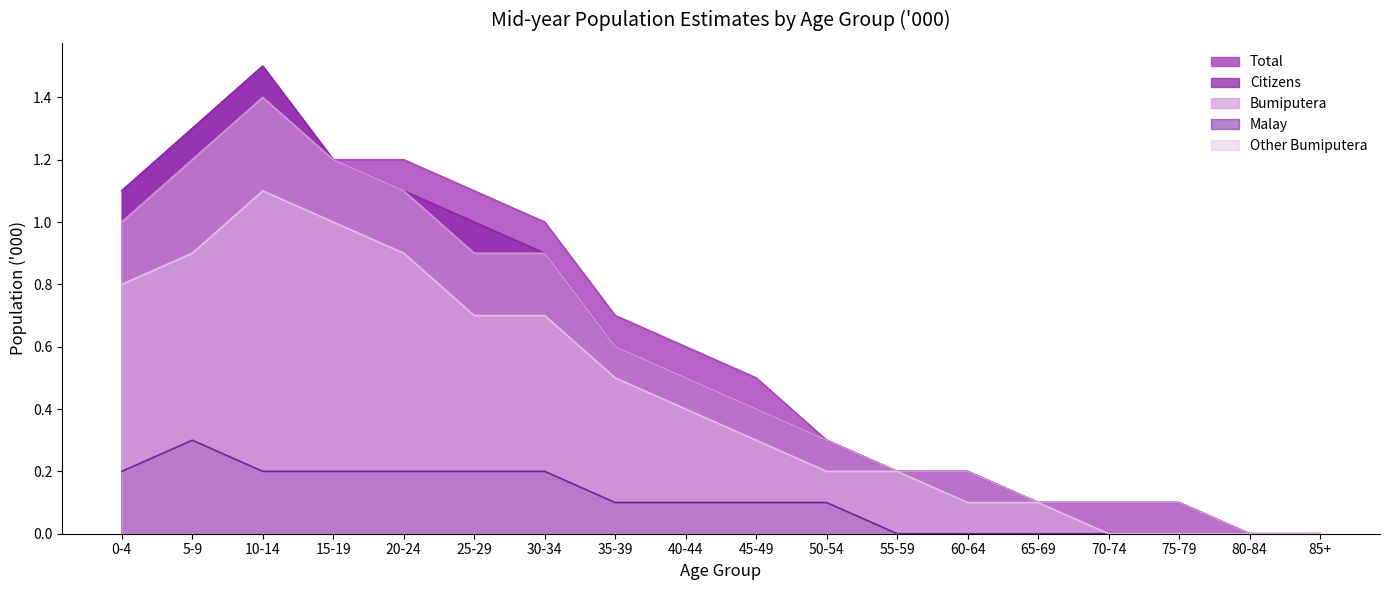

What is the value of the Bumiputera point at the 15th from the left?

0.1